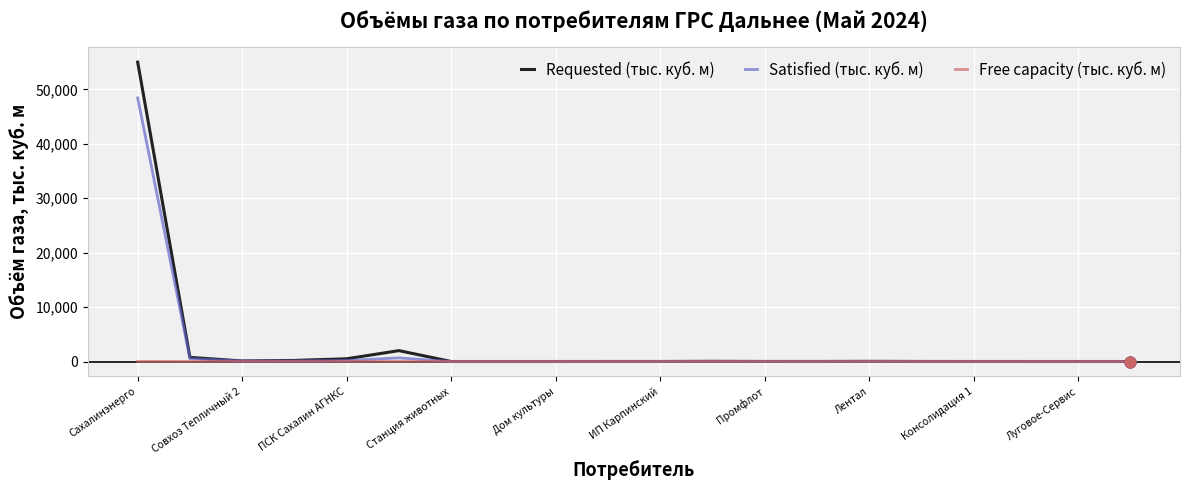

At how many categories does at least one series exceed 10002?

1